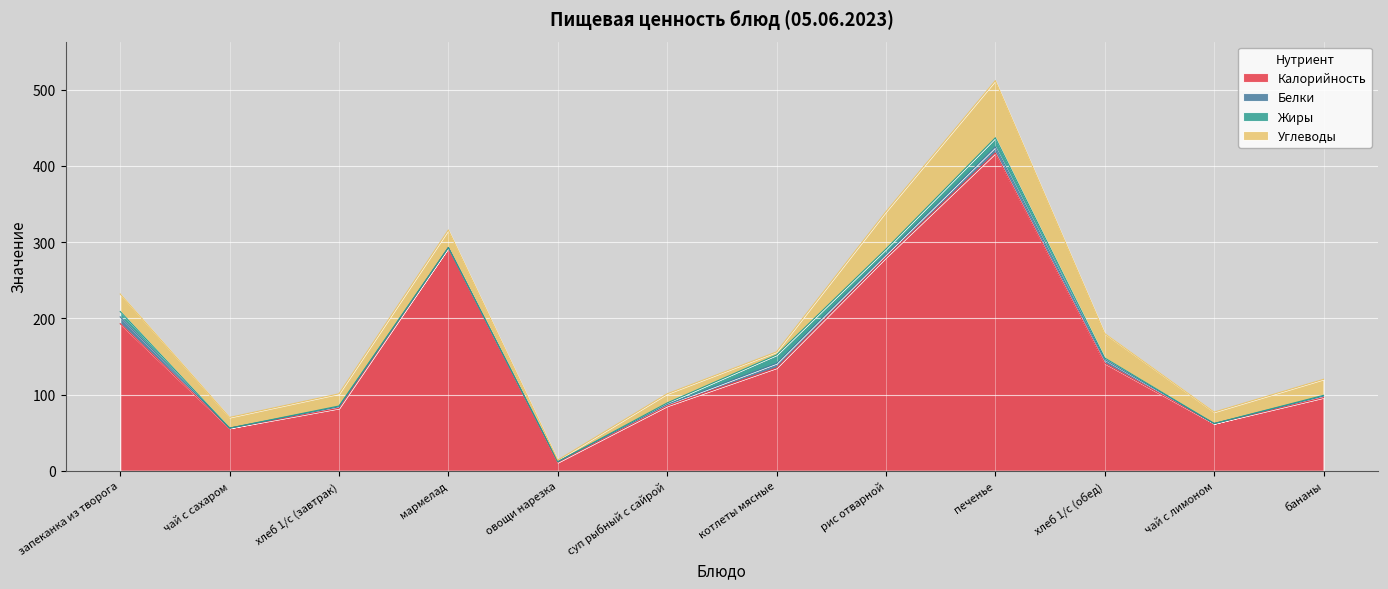

Rank the categories by Жиры value from highest to lowest.

печенье, котлеты мясные, запеканка из творога, рис отварной, суп рыбный с сайрой, хлеб 1/с (обед), хлеб 1/с (завтрак), бананы, чай с сахаром, мармелад, овощи нарезка, чай с лимоном